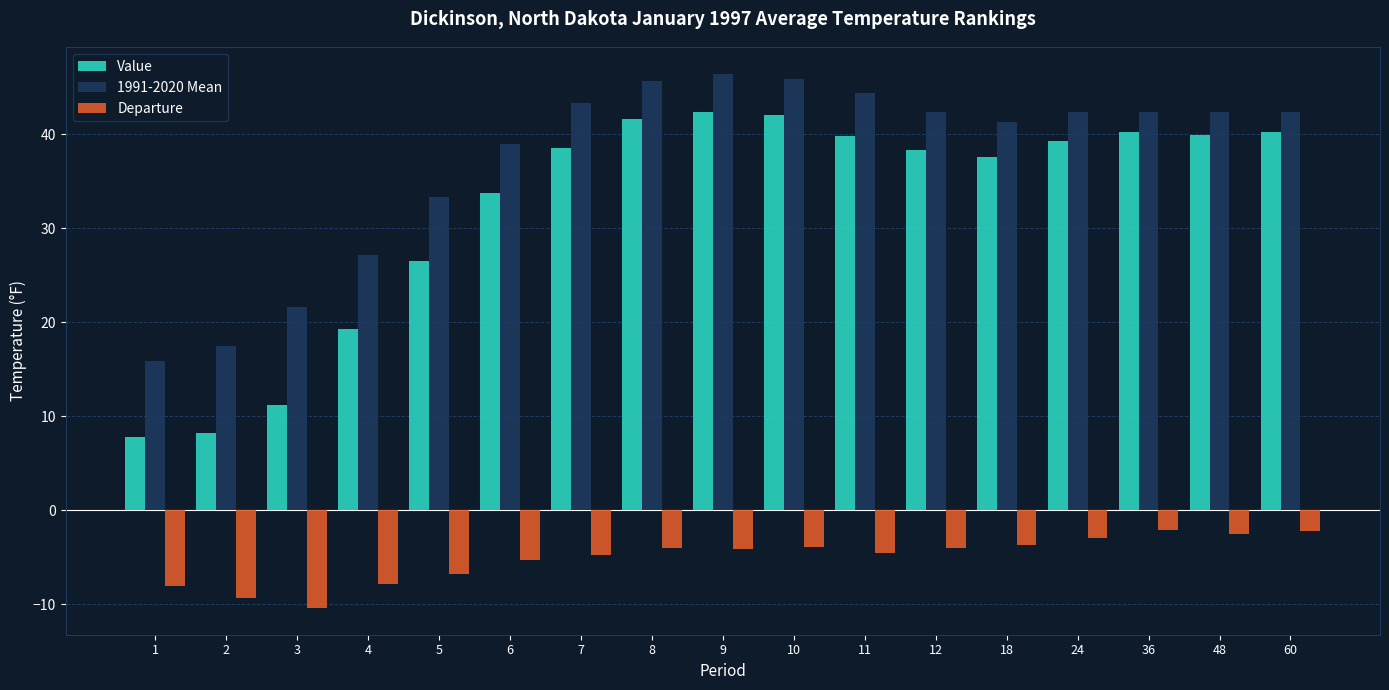

What are all the series names shown in the legend?

Value, 1991-2020 Mean, Departure